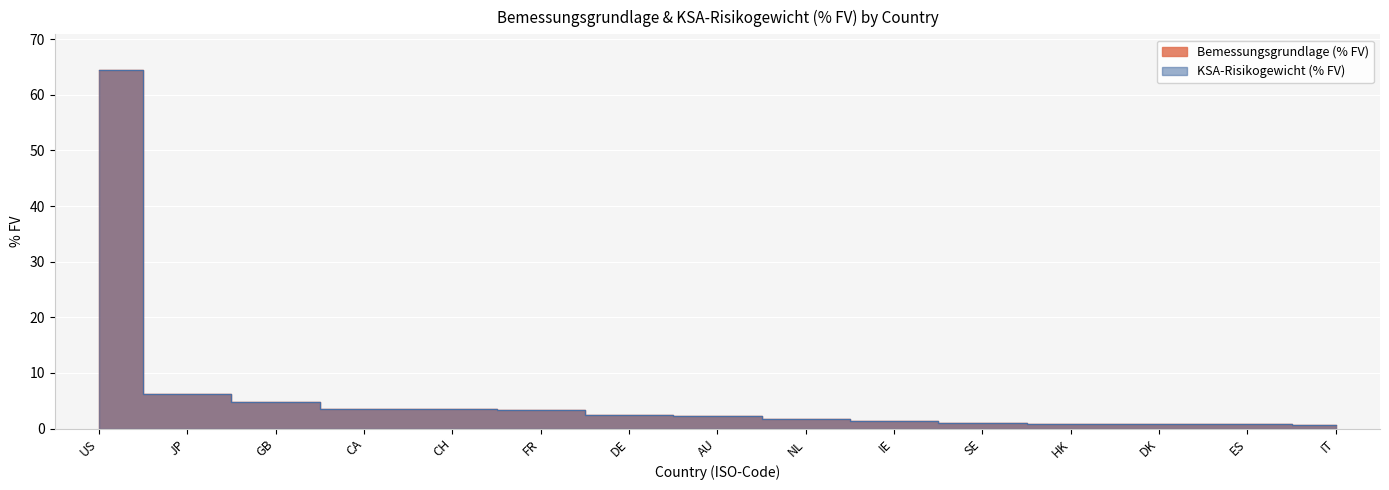

True or false: KSA-Risikogewicht (% FV) has more than 2 points higher than both neighbors.

False